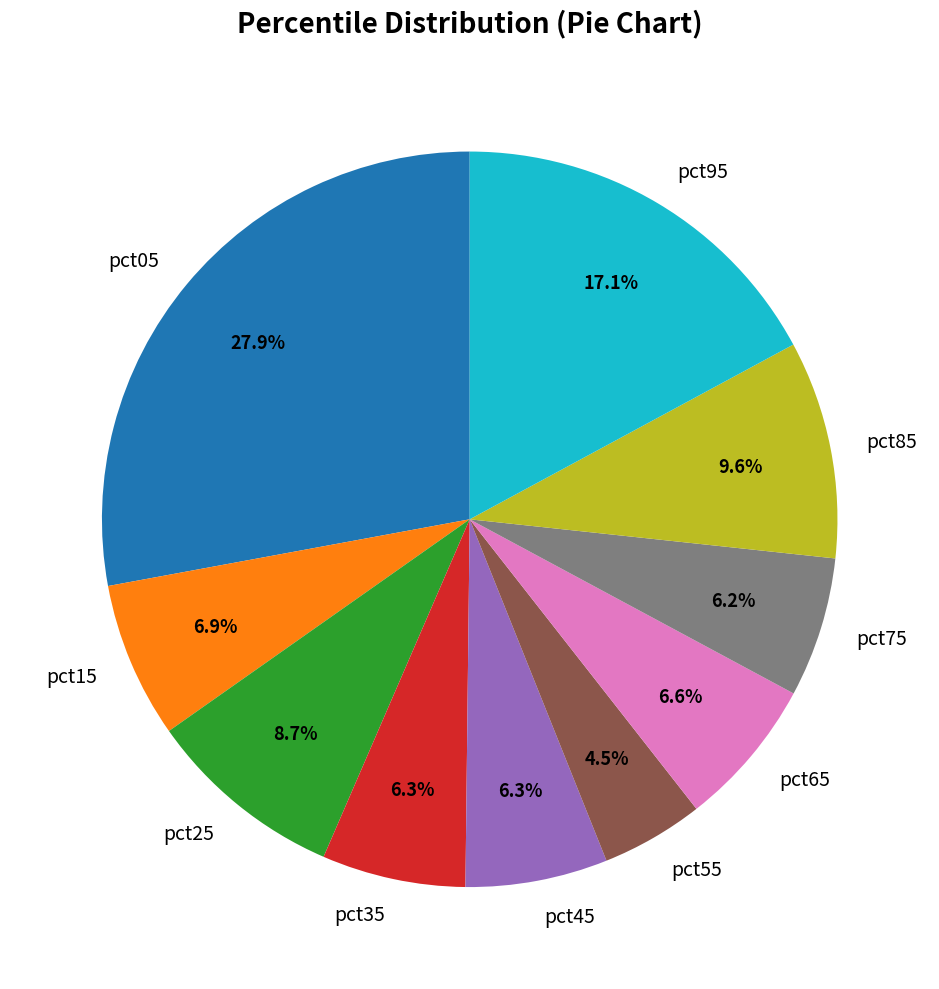

Between pct05 and pct25, which is larger?

pct05